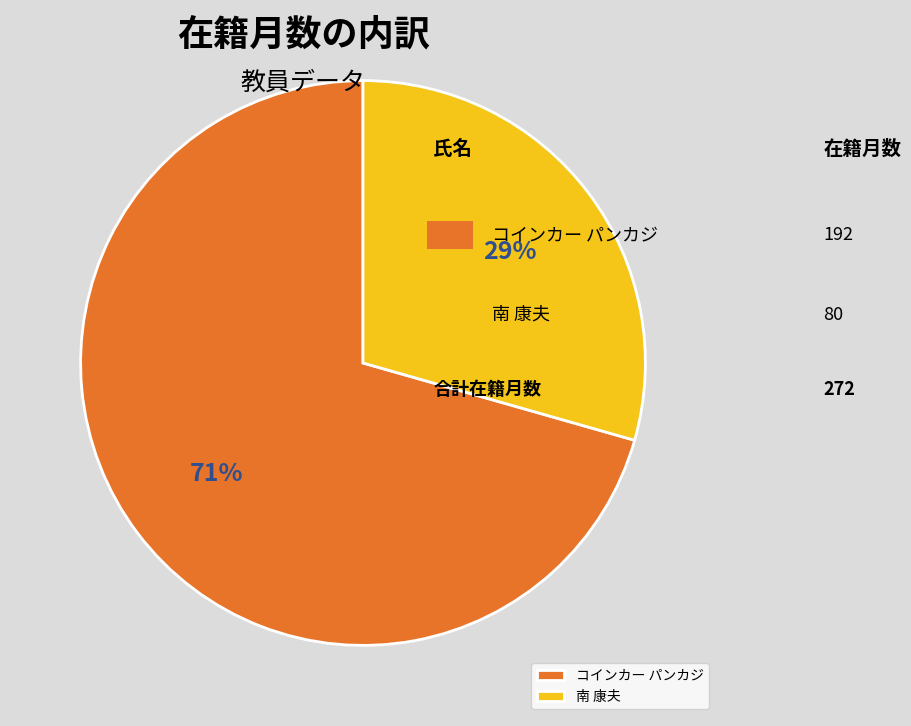

Is コインカー パンカジ the majority of the pie?

Yes